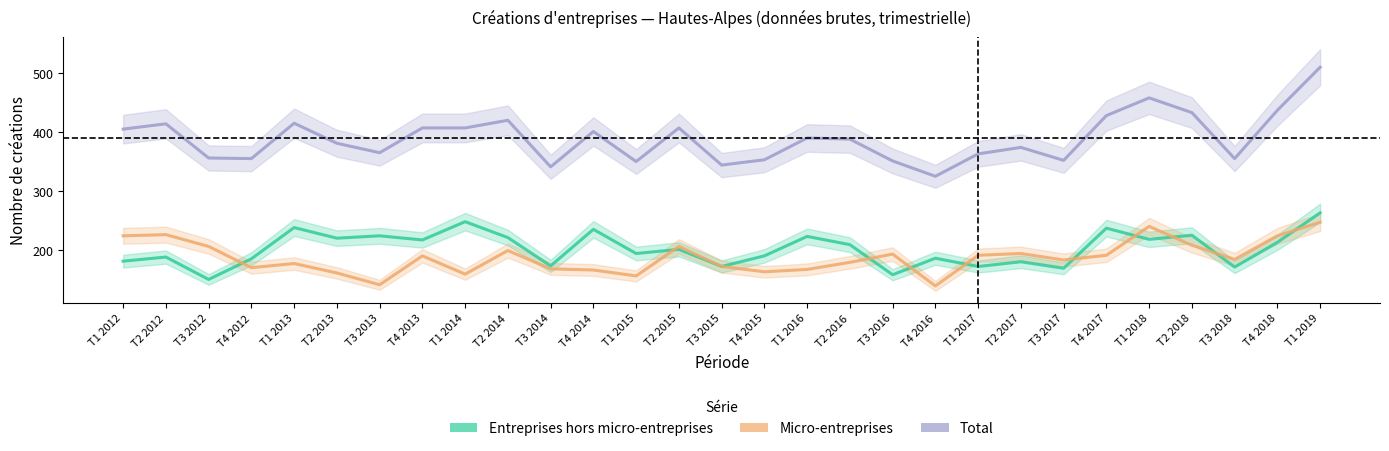

At which category is the sum across all series the highest?

T1 2019